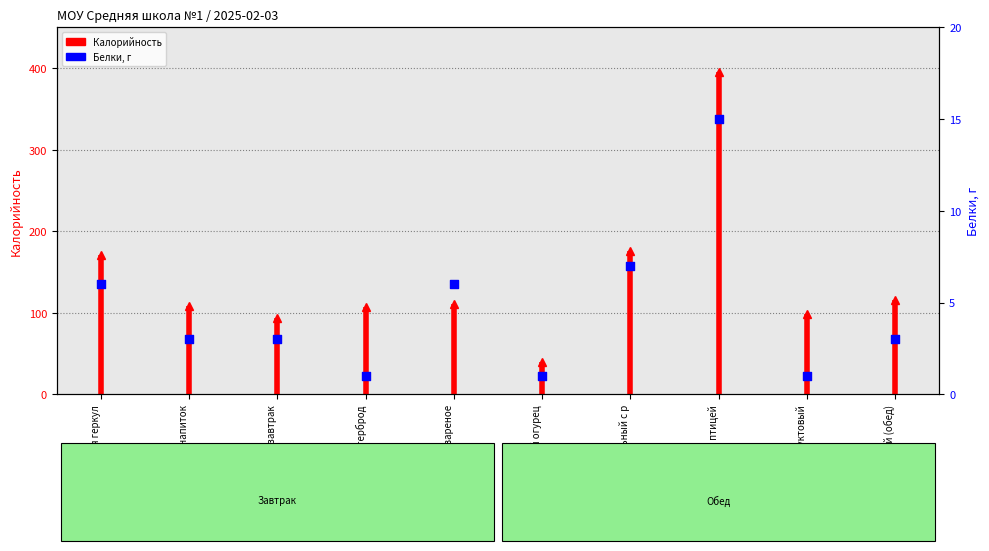

Which has a higher value, Соленый огурец or Бутерброд?

Соленый огурец